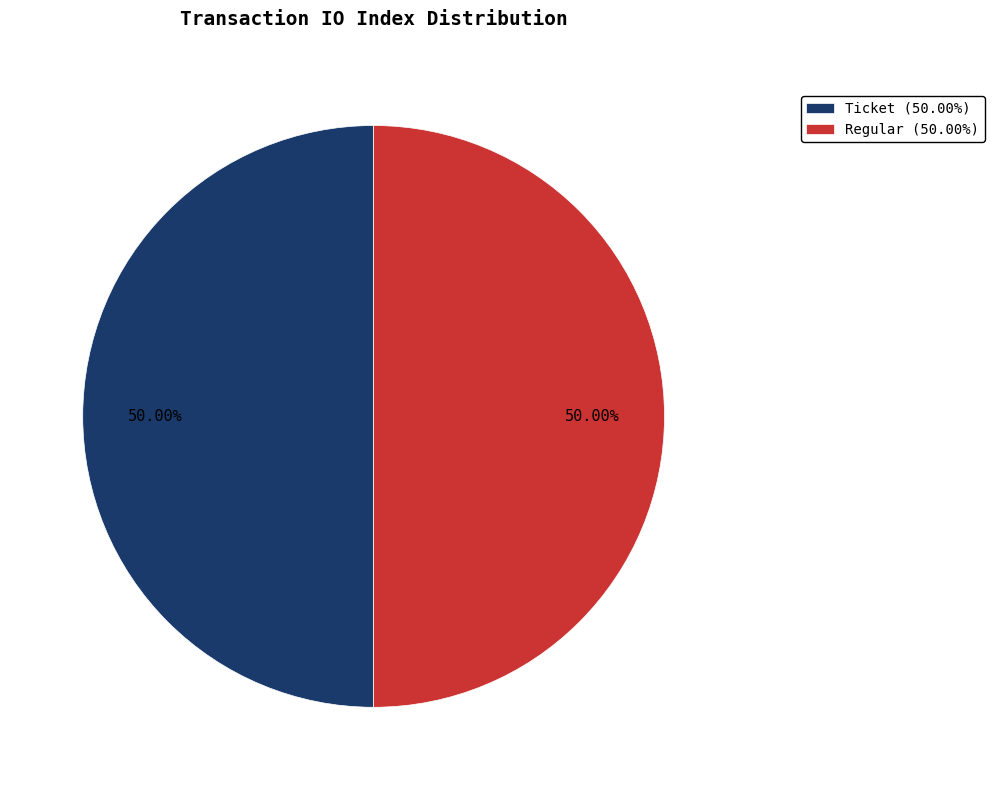

What percentage do Regular and Ticket together represent?

100.0%